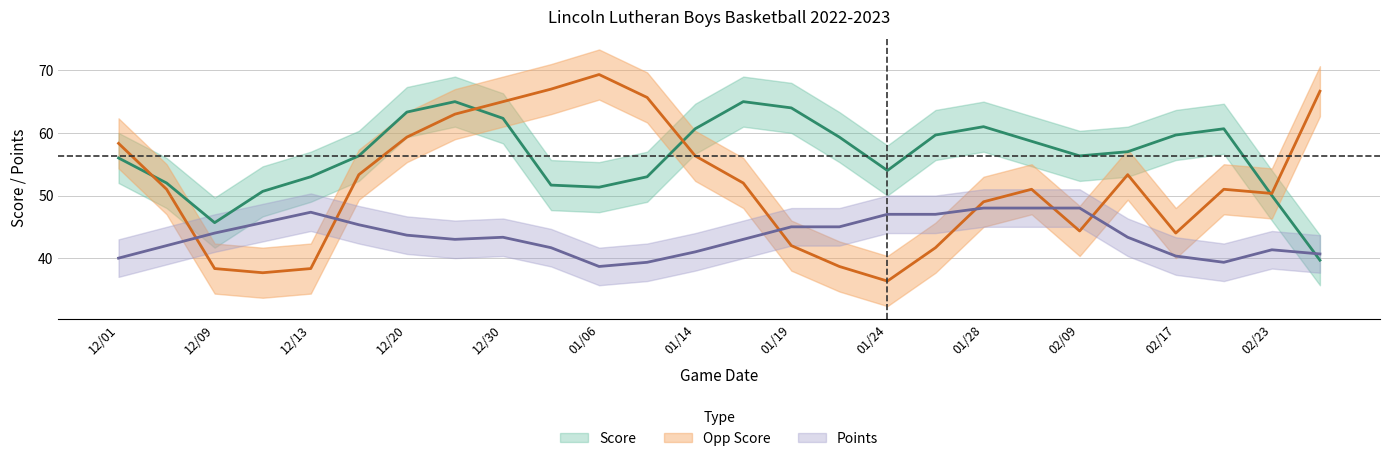

Which series has the largest total across all categories?

Score